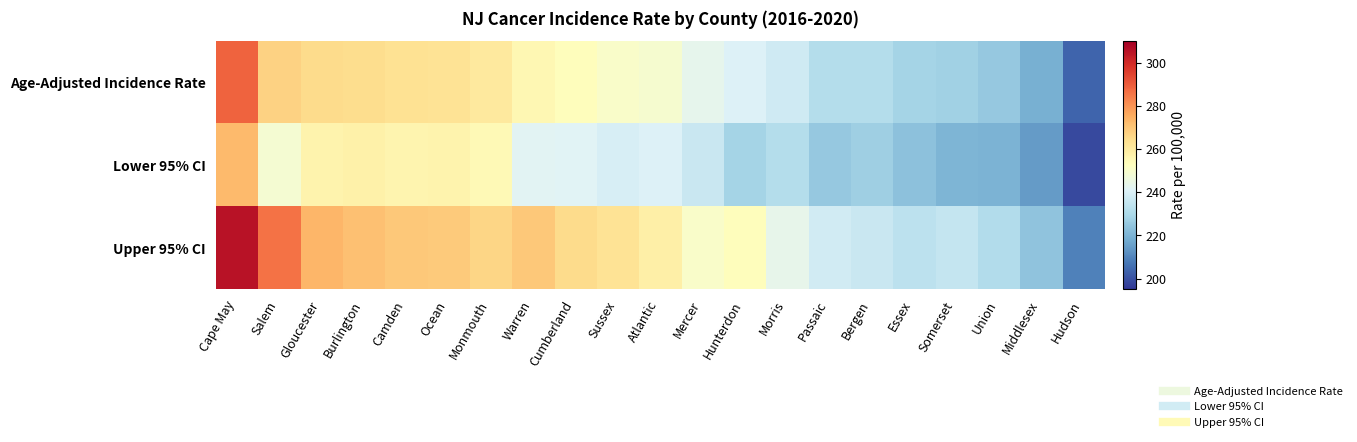

Which series has the largest total across all categories?

Upper 95% CI